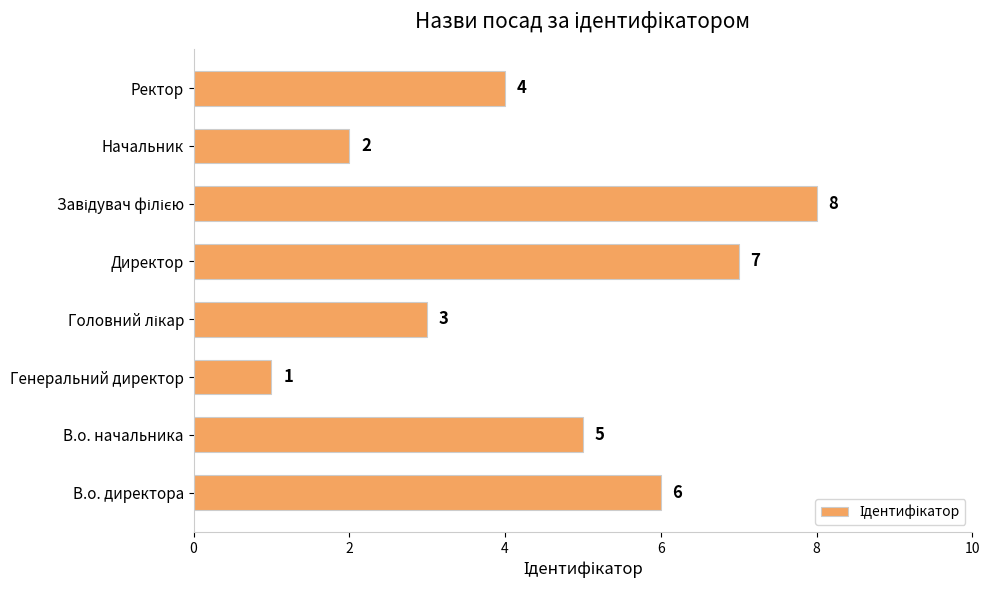

Are the bars grouped side by side (vs. stacked)?

No